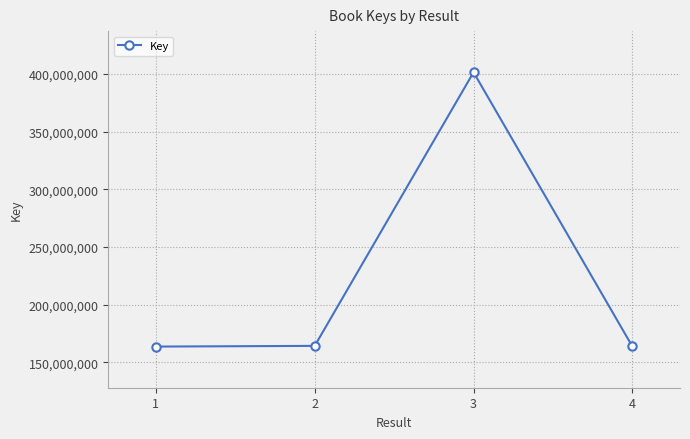

What is the greatest value displayed?

401317855